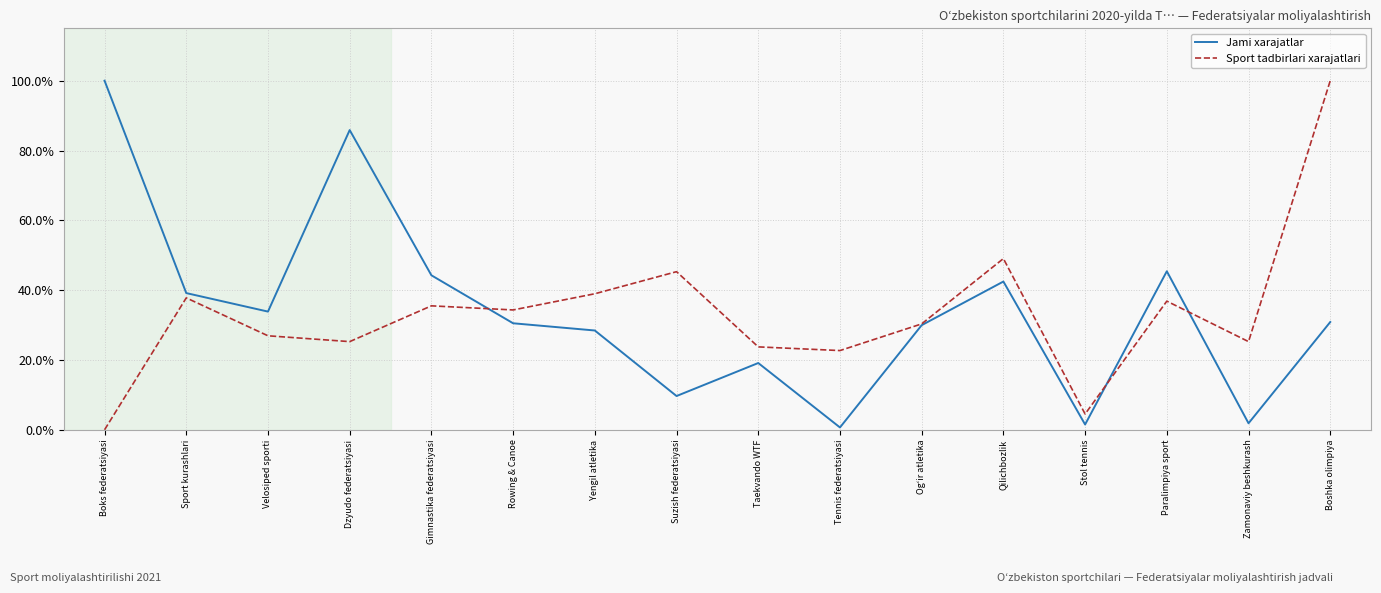

Rank the series at Yengil atletika from lowest to highest value.

Jami xarajatlar, Sport tadbirlari xarajatlari